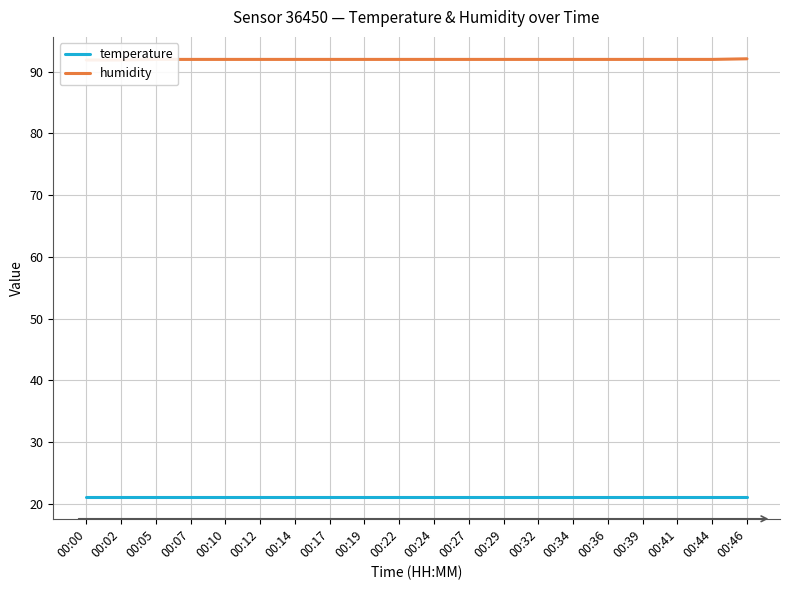

At how many categories does at least one series exceed 44?

20